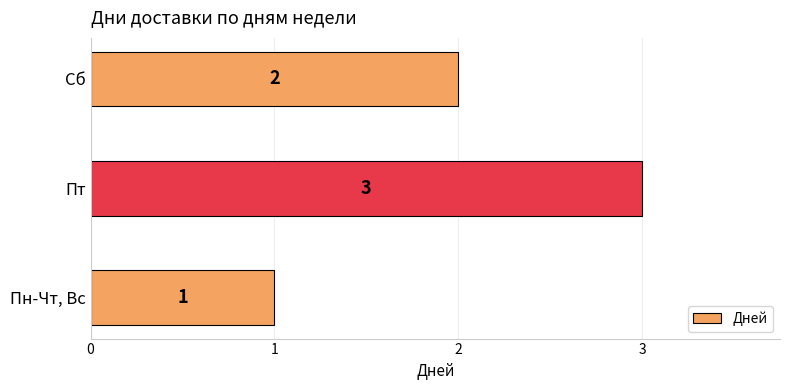

What is the greatest value displayed?

3